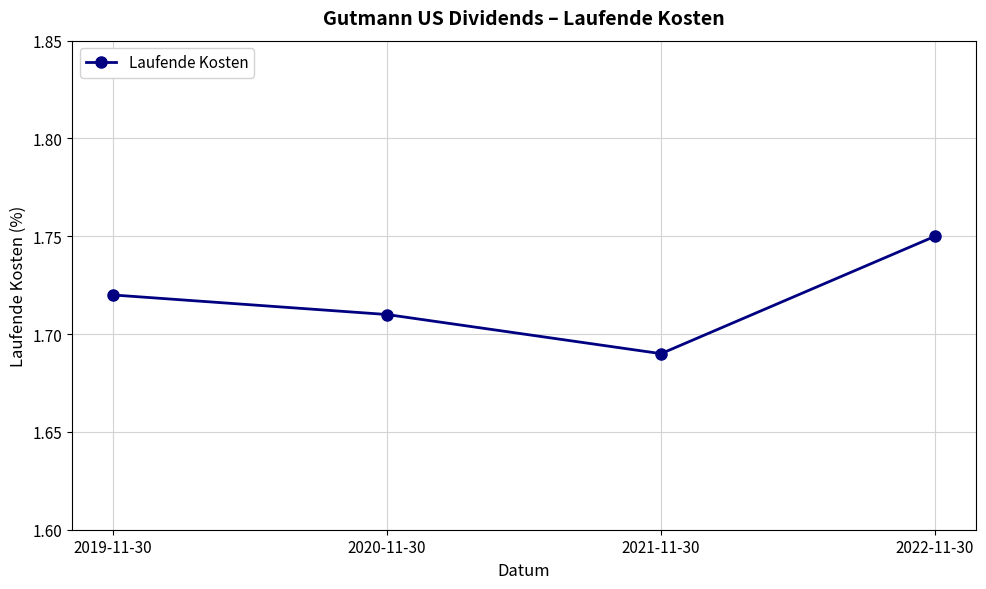

Between 2020-11-30 and 2019-11-30, which is larger?

2019-11-30